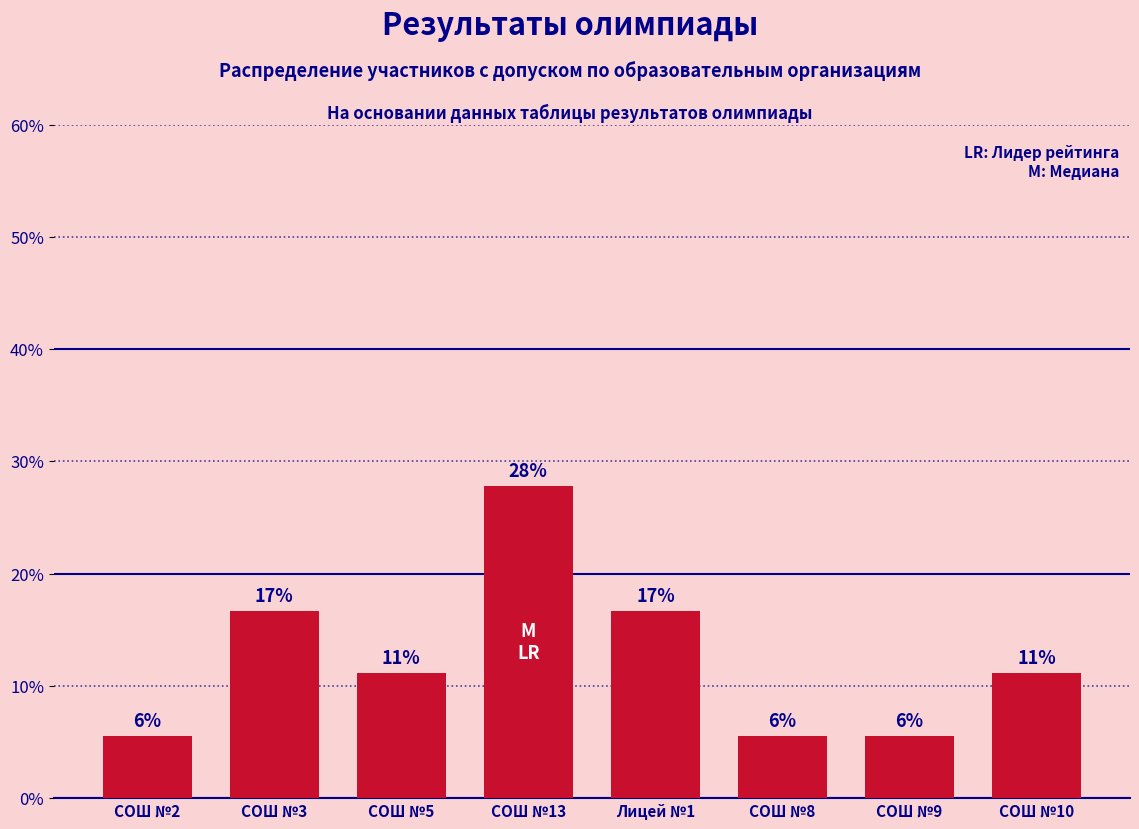

Reading left to right, list all the values displayed in this chart.

5.6	16.7	11.1	27.8	16.7	5.6	5.6	11.1